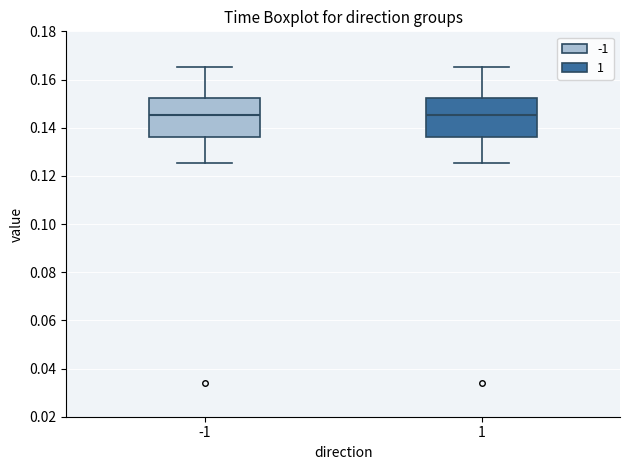

Reading left to right, read every box against the y-axis: the position of its median line, the range the box covers, and the ends of its whiskers. The values are not printed on the chart, so give them approximately, as read against the axis.

-1: median 0.146, box 0.136 to 0.152, whiskers 0.126 to 0.166
1: median 0.146, box 0.136 to 0.152, whiskers 0.126 to 0.166